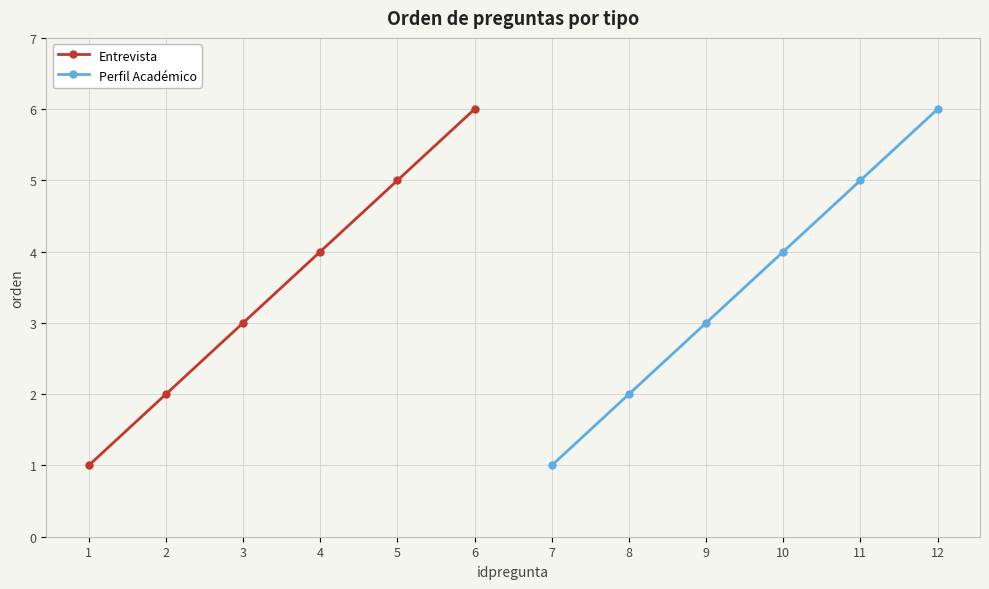

At which label does Perfil Académico reach its minimum?

7